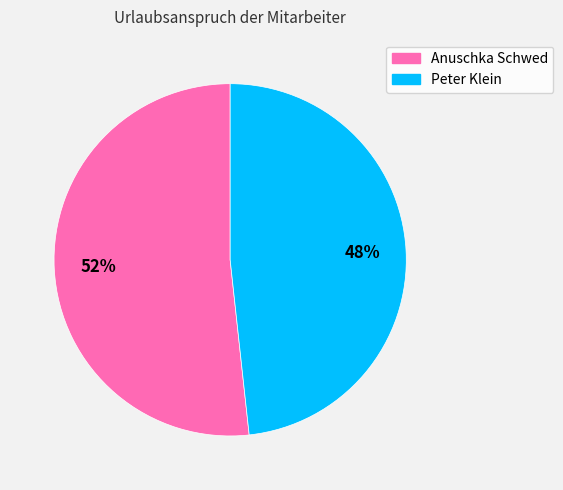

Does any single category account for the majority?

Yes